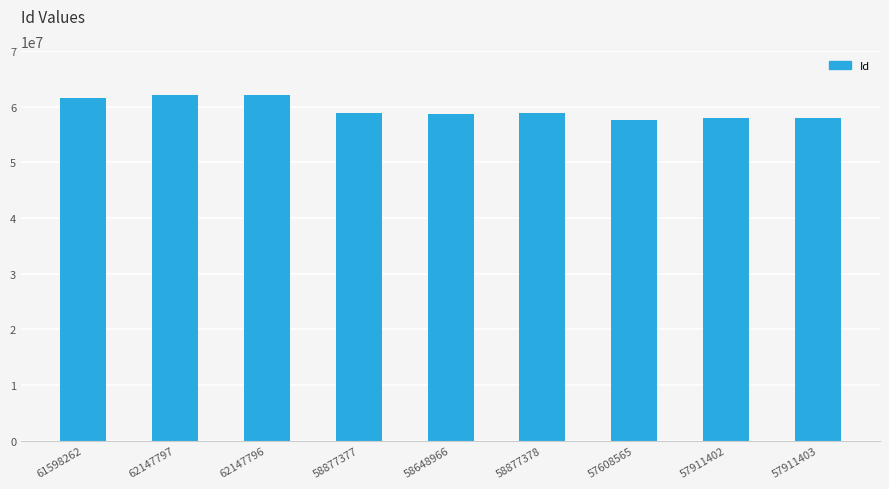

What is the label of the 3rd bar from the right?

57608565